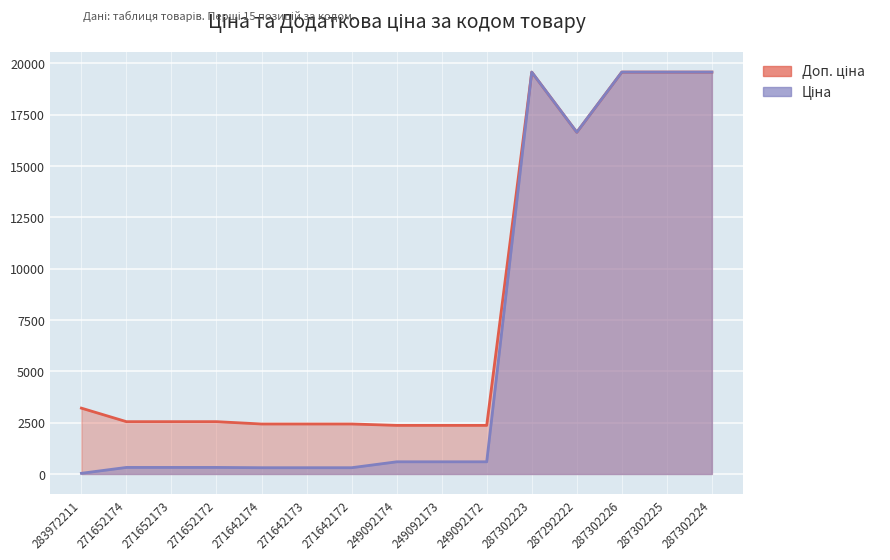

Between 271652173 and 271652172, which is larger?

271652173